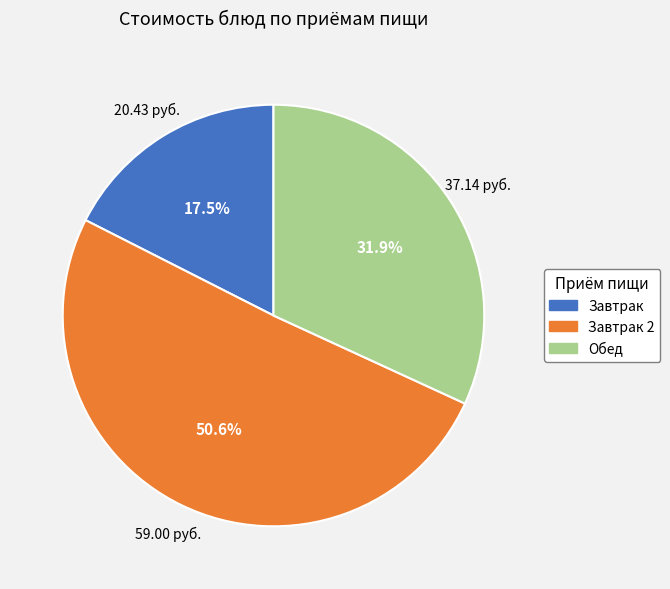

Does any single category account for the majority?

Yes